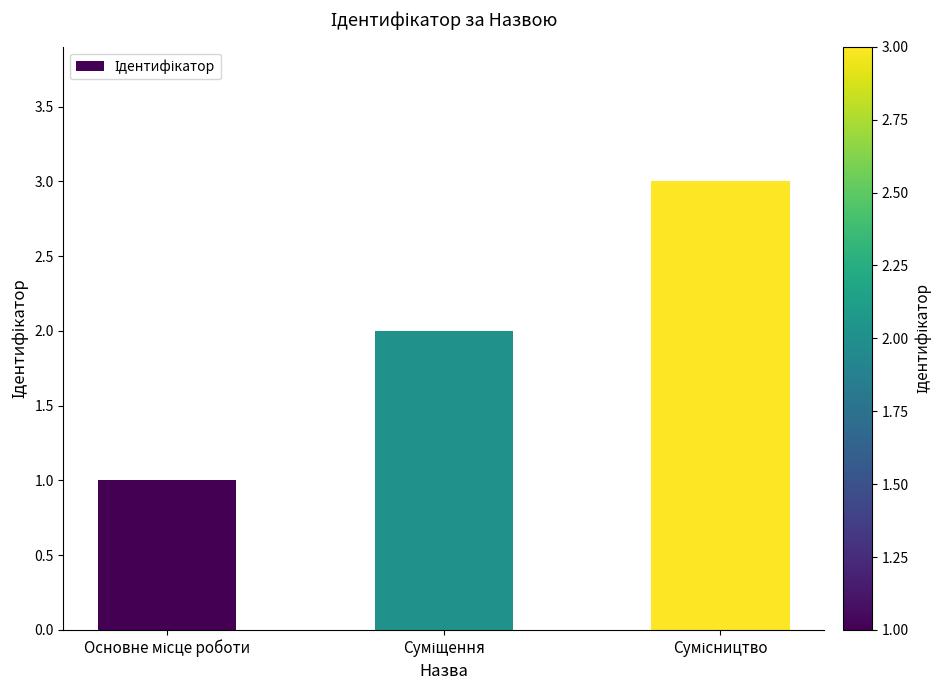

Count the number of categories in the chart.

3